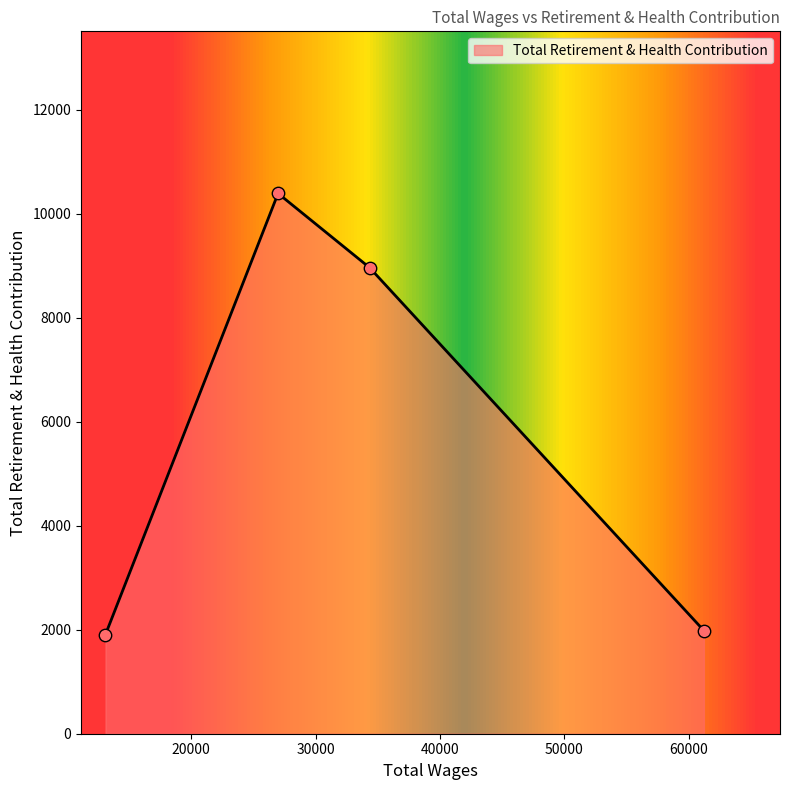

What is the minimum value shown in the chart?

1908